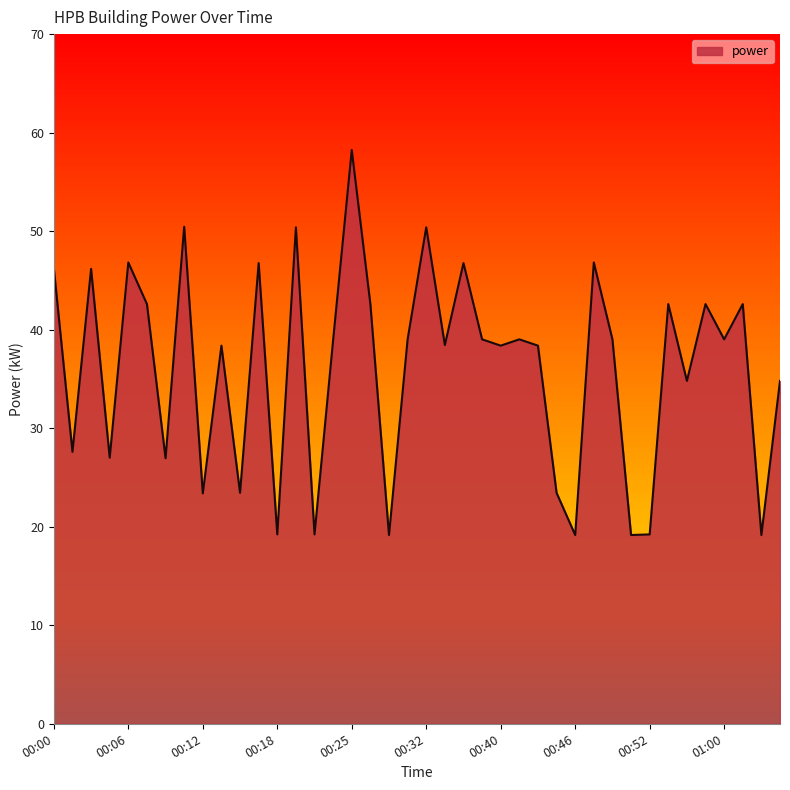

How many lines are shown in the chart?

1